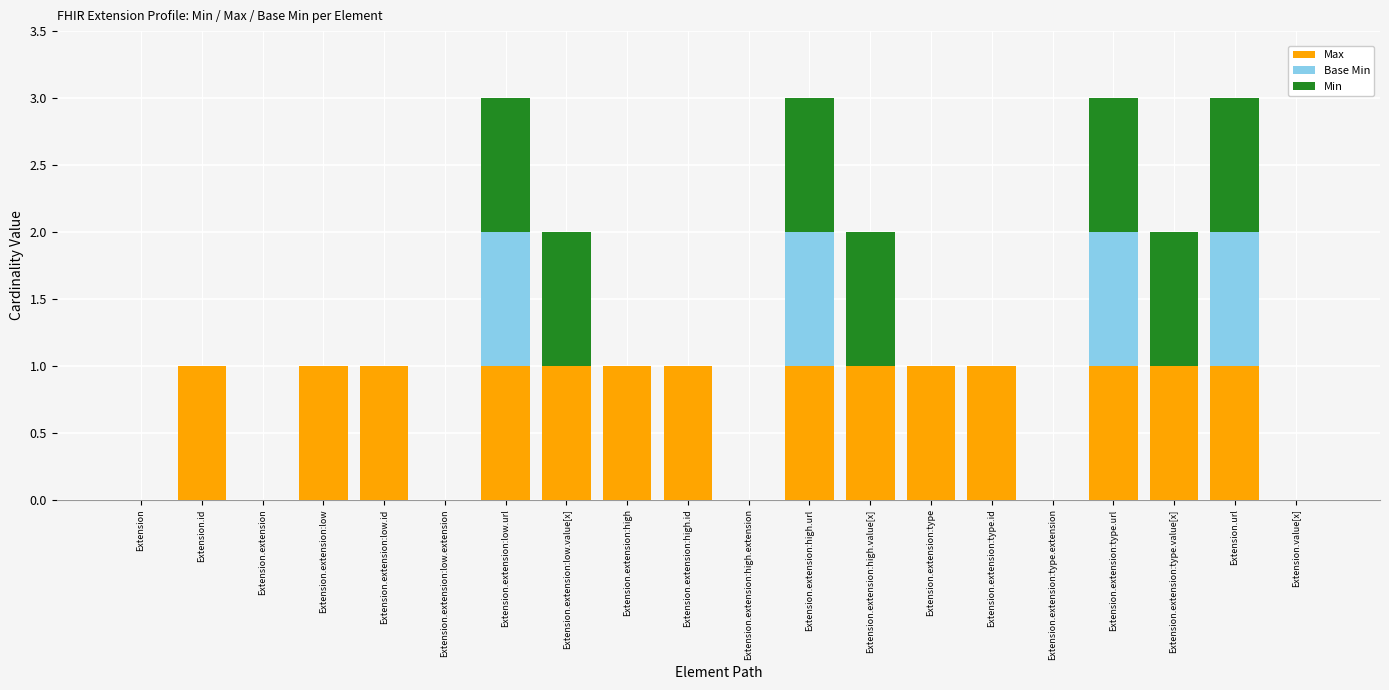

The Max series shows 0 at Extension.extension. True or false?

True